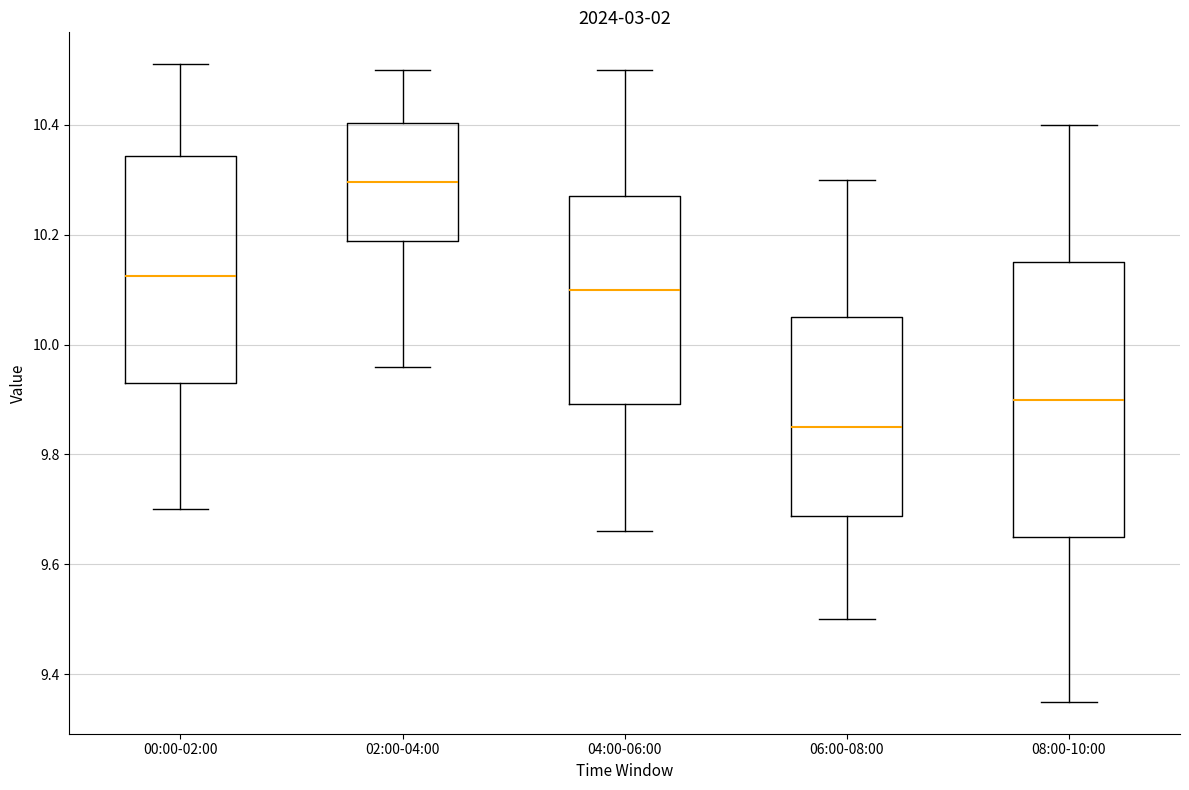

Reading left to right, transcribe this box plot: for each box, give where its median line is, the range the box spans, and where its two whiskers end, as read against the y-axis. The values are not printed on the chart, so give them approximately, as read against the axis.

00:00-02:00: median 10.12, box 9.94 to 10.34, whiskers 9.70 to 10.52
02:00-04:00: median 10.30, box 10.18 to 10.40, whiskers 9.96 to 10.50
04:00-06:00: median 10.10, box 9.90 to 10.28, whiskers 9.66 to 10.50
06:00-08:00: median 9.86, box 9.68 to 10.06, whiskers 9.50 to 10.30
08:00-10:00: median 9.90, box 9.66 to 10.16, whiskers 9.36 to 10.40